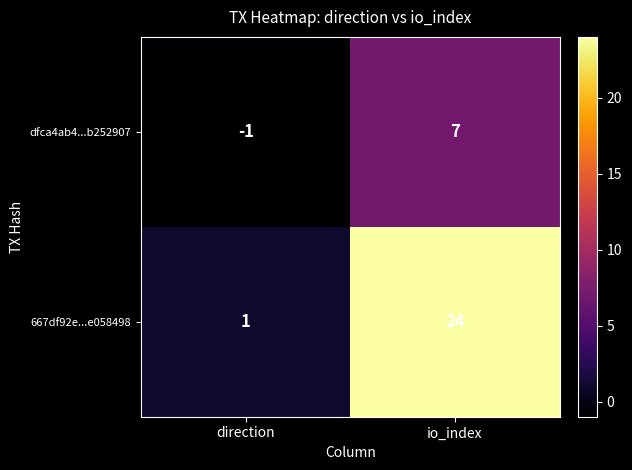

How many data points does each series have?

2